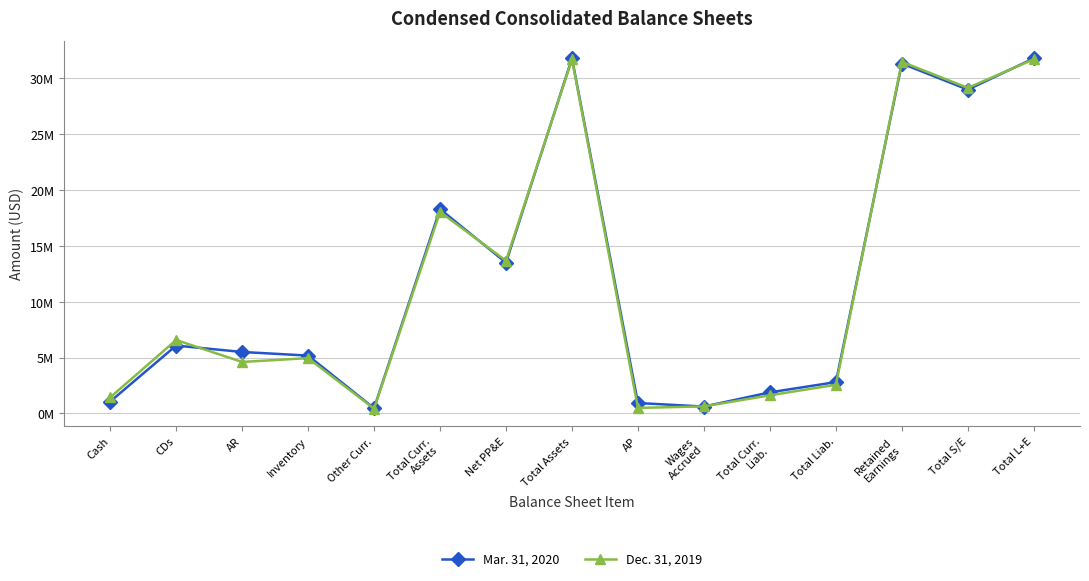

What position from the right is Total Liab.?

4